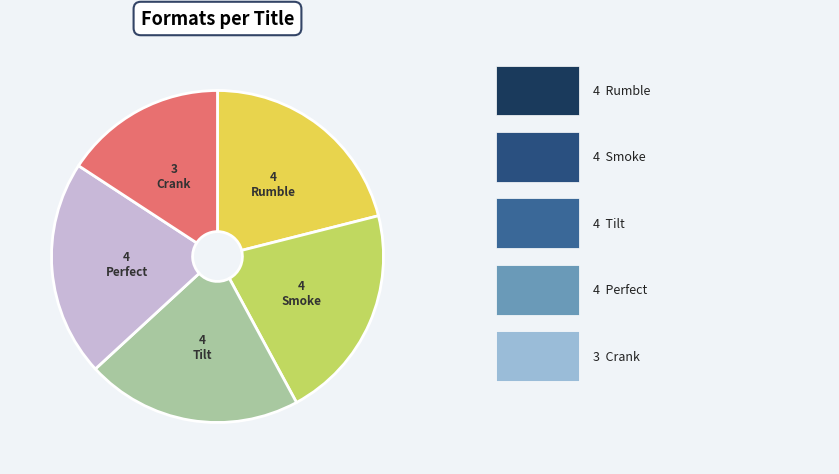

Is there any slice that represents more than half of the pie?

No